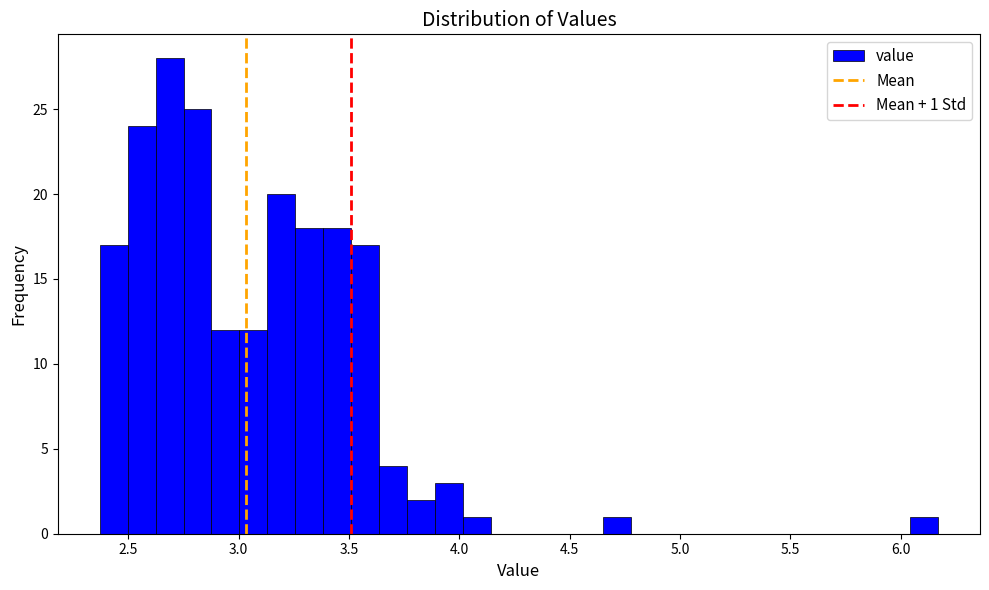

Around what value on the x-axis is the tallest bar? Give the approximate position of its centre, as read against the axis.

2.70